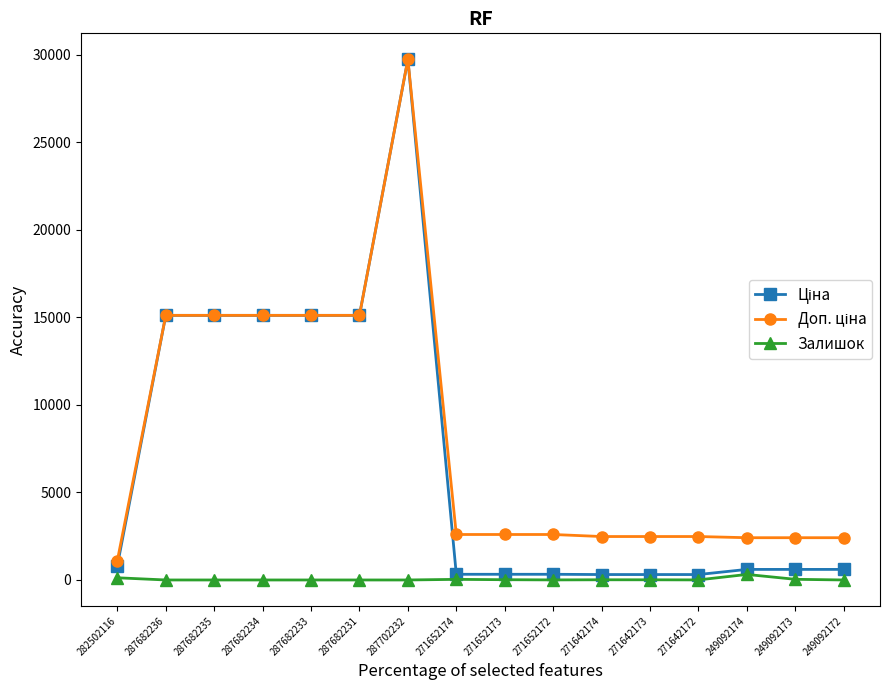

At which category is the sum across all series the highest?

287702232